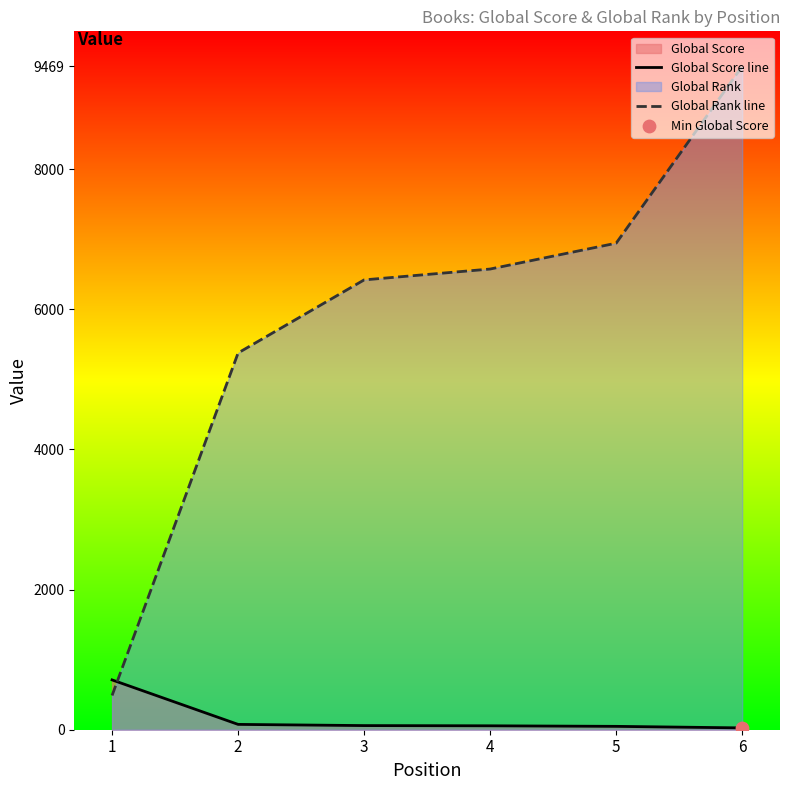

Is the value of Global Score line at 6 greater than the value of Global Rank line at 2?

No